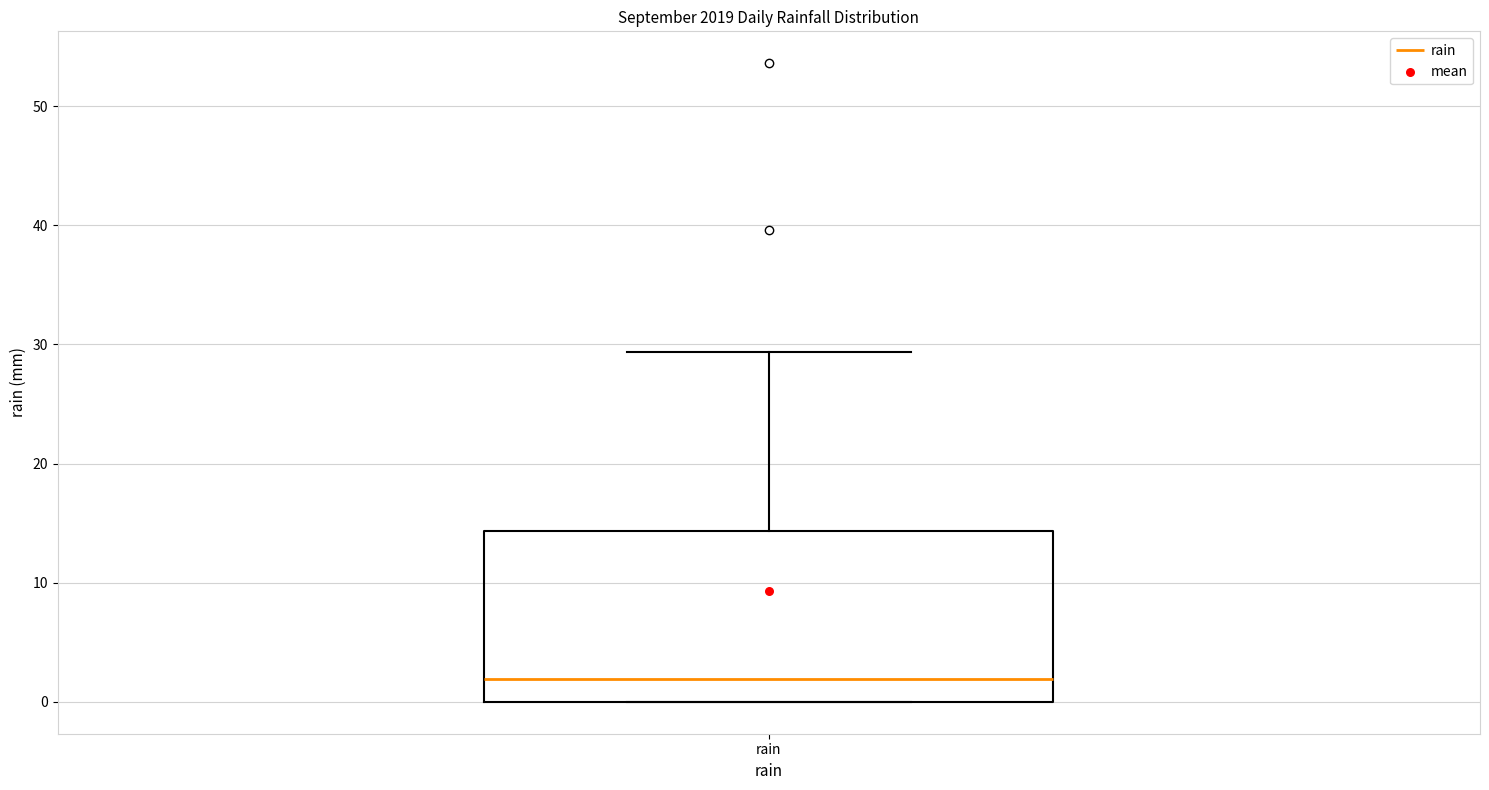

Transcribe this box plot: give where the median line is, the range the box spans, and where the two whiskers end, as read against the y-axis. The values are not printed on the chart, so give them approximately, as read against the axis.

median 2, box 0 to 14, whiskers 0 to 29